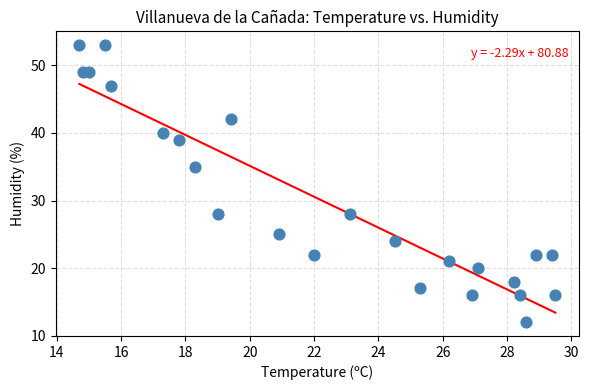

What Y value in the scatter plot is closest to 32?

35